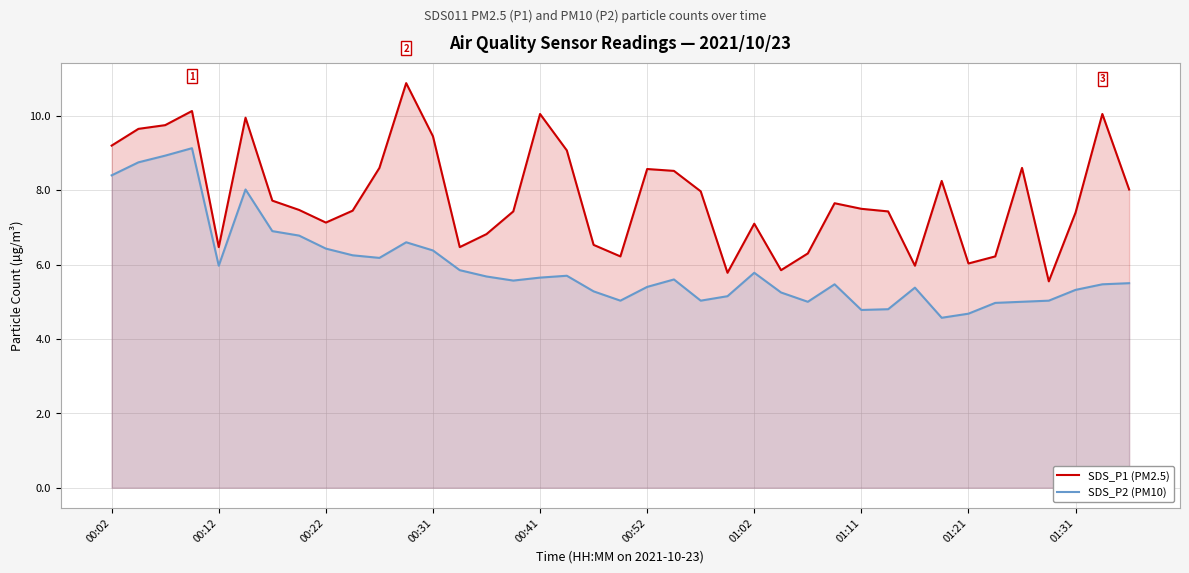

At which category does SDS_P2 (PM10) reach its first local valley?

00:12